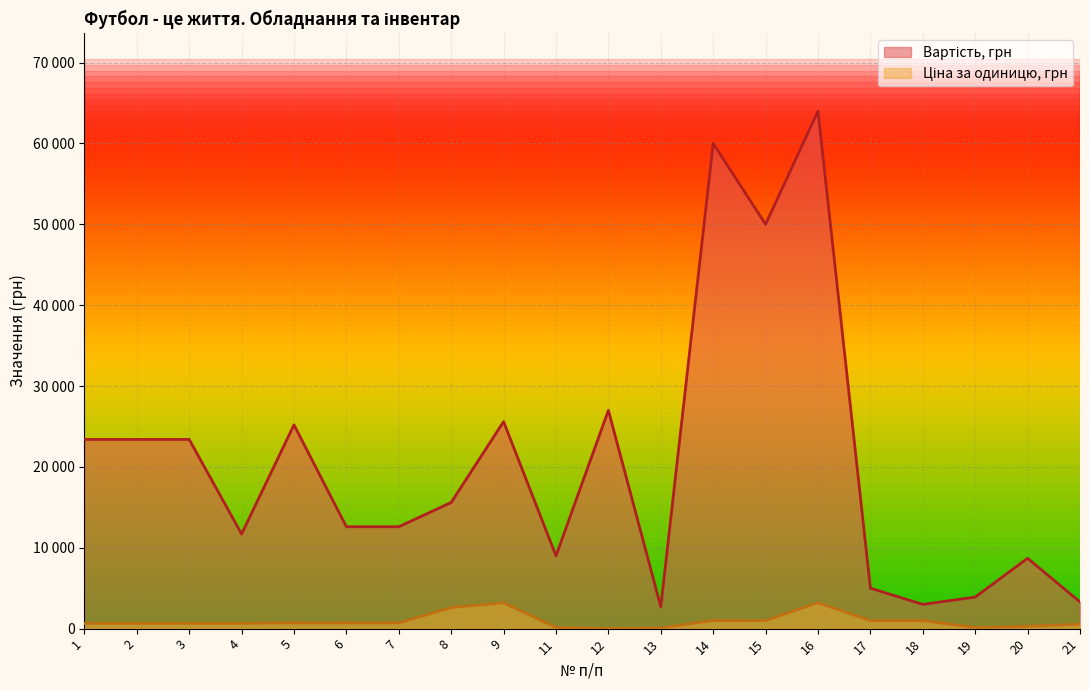

What is the maximum value for Ціна за одиницю, грн?

3200